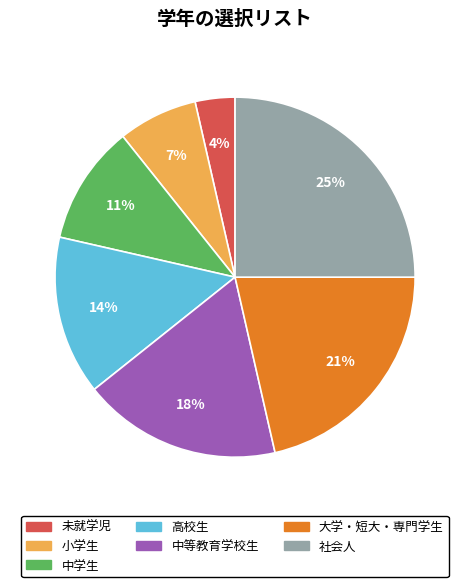

Do 未就学児 and 社会人 together represent more than half of the pie?

No